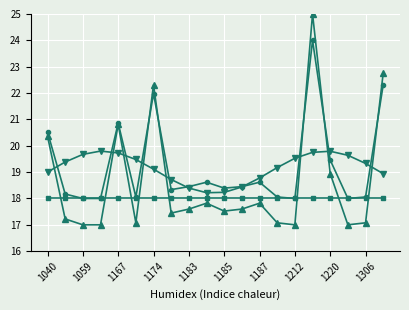

What is the minimum value shown in the chart?

17.0